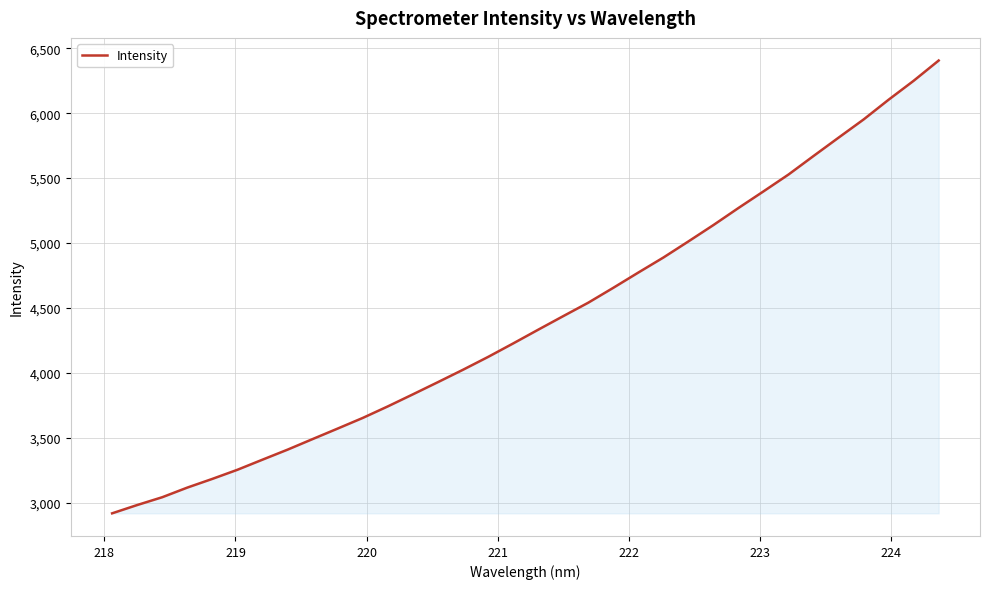

What is the difference between the maximum and minimum values?

3488.1